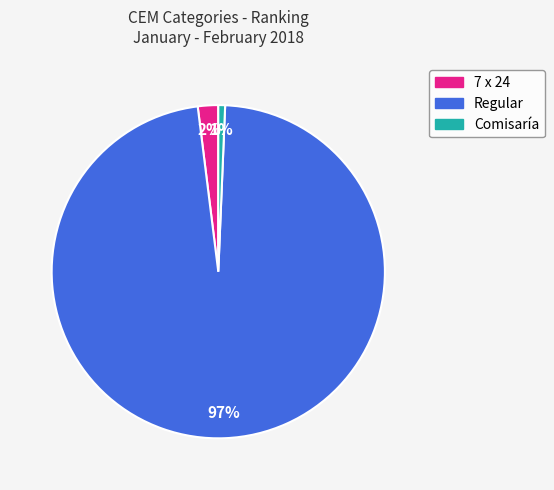

The 7 x 24 slice represents 31% of the pie. True or false?

False